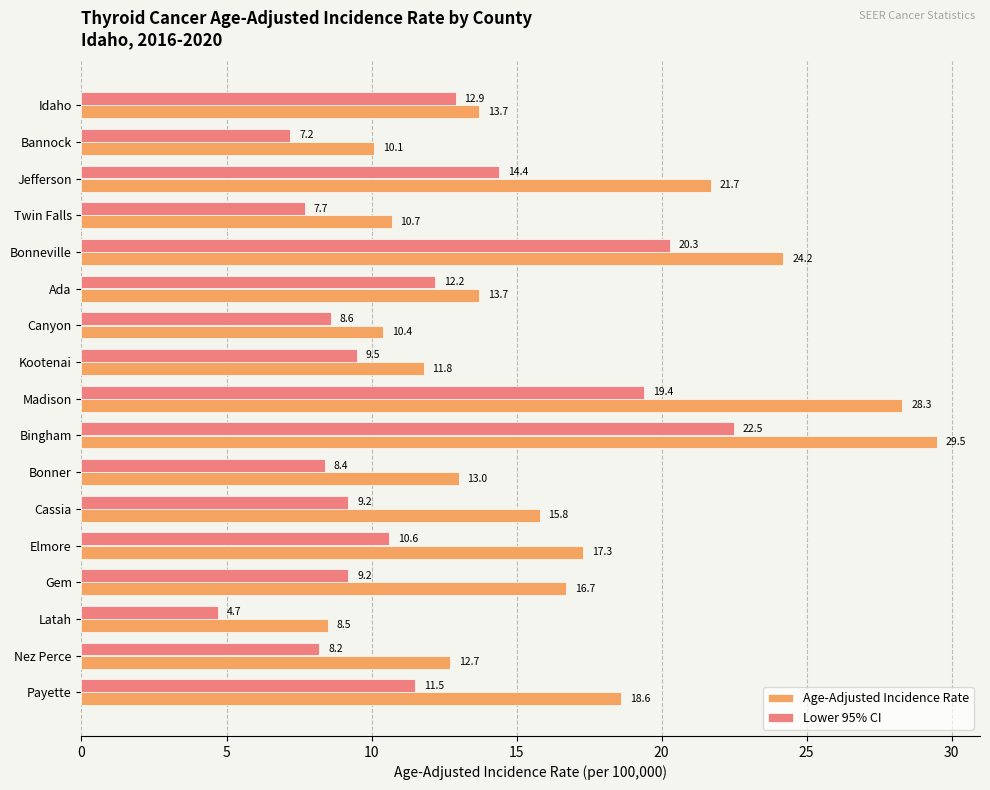

Between Jefferson and Madison, which series saw the biggest shift?

Age-Adjusted Incidence Rate